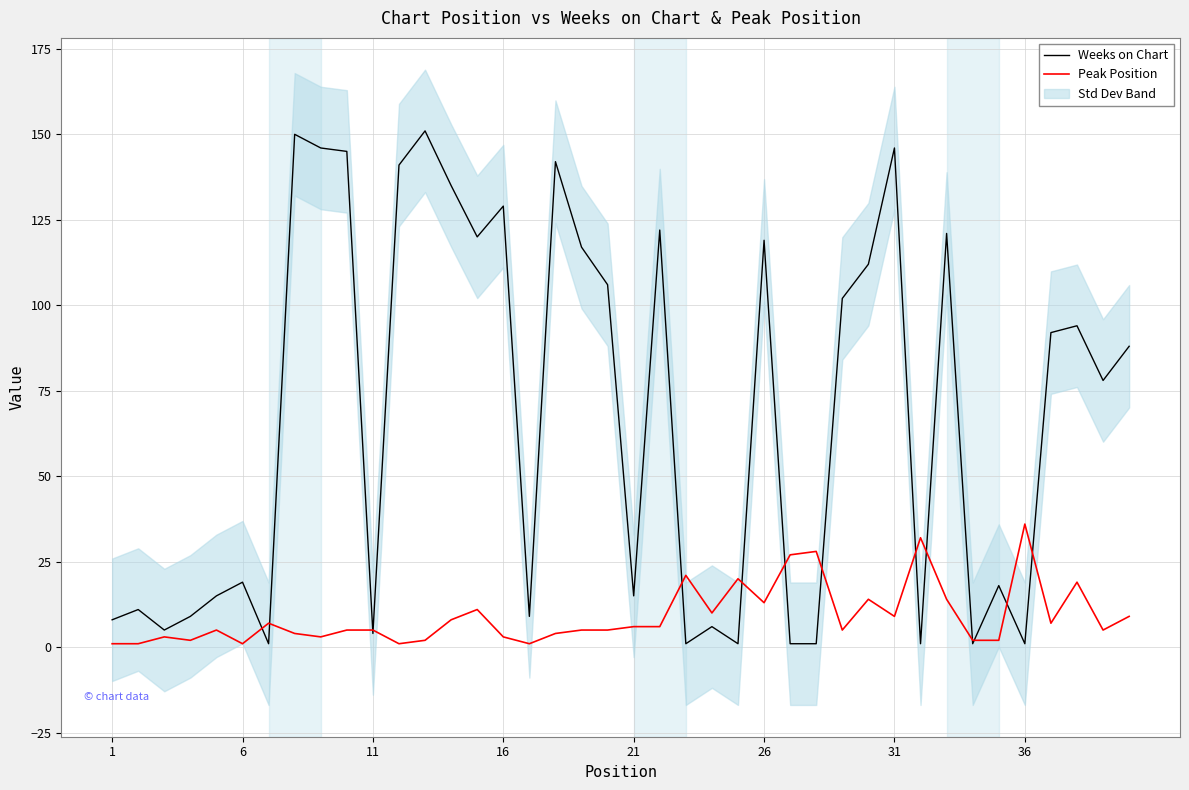

What is the highest value of the Weeks on Chart series?

151